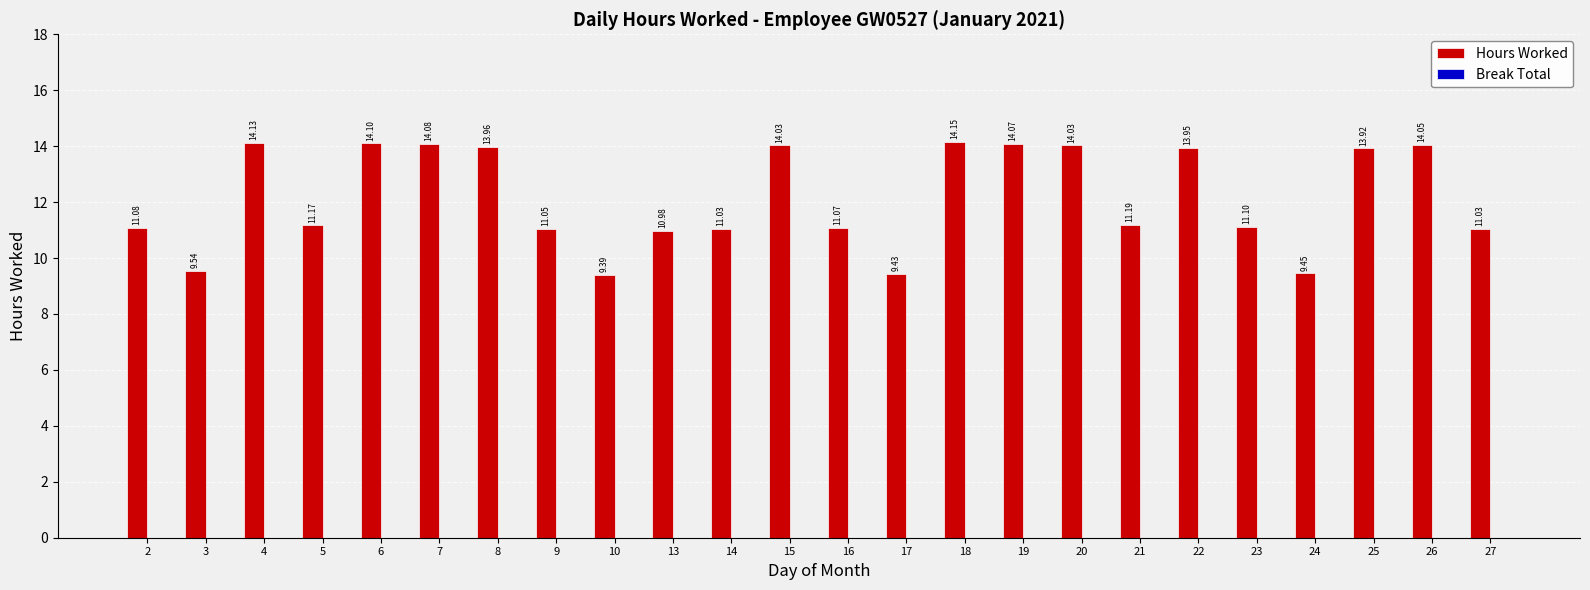

Approximately how many times larger is the value at 3 compared to 8?

0.7